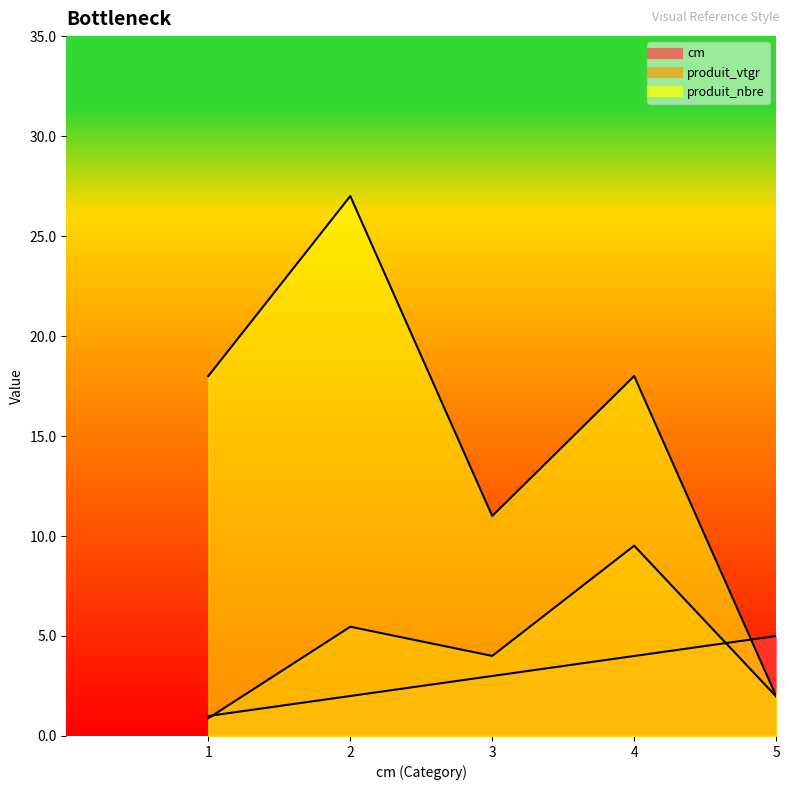

How many lines are shown in the chart?

3